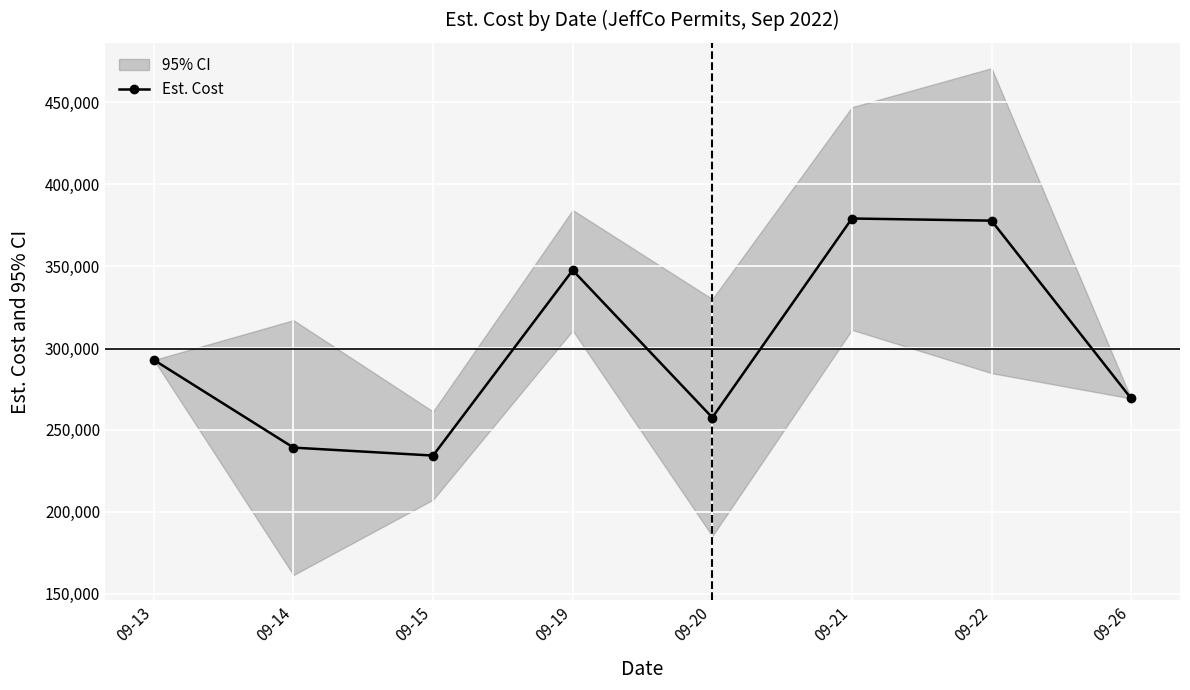

Read the value at 09-20.

257510.0